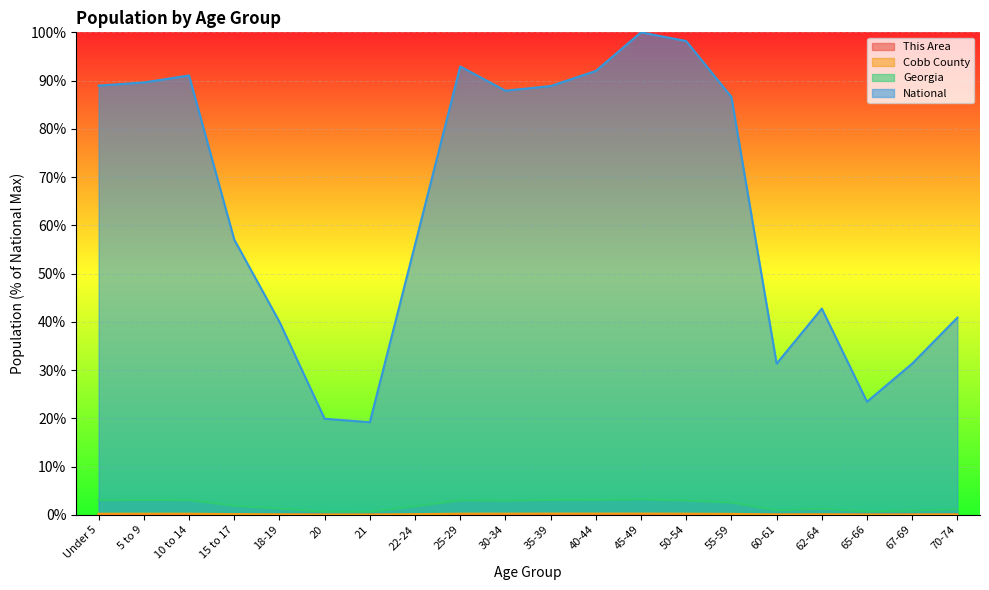

Is the value of National at 10 to 14 greater than the value of Georgia at 20?

Yes